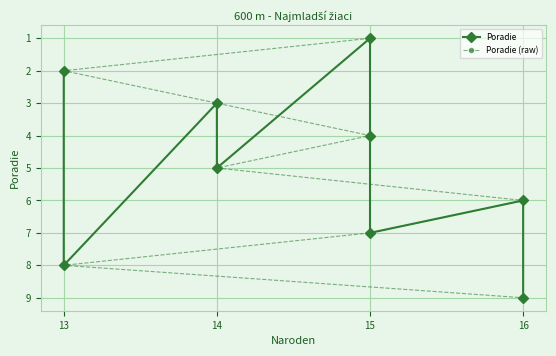

What is the value of the Poradie point at the 3rd from the left?

3